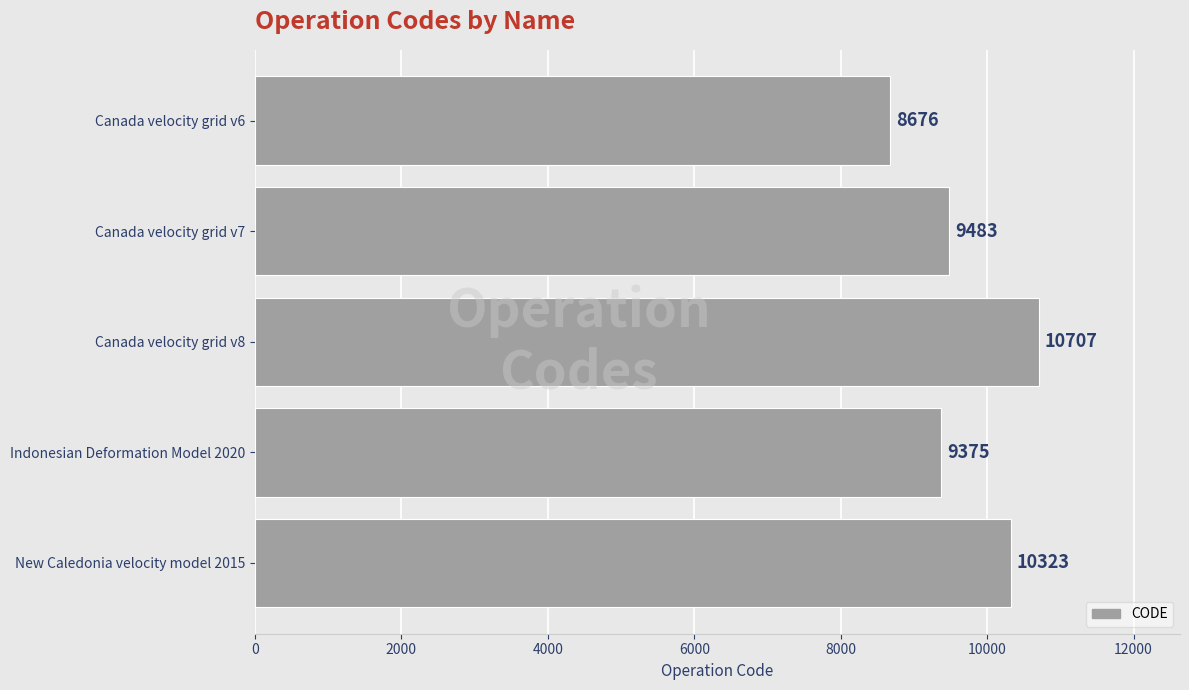

Reading bottom to top, list all the values displayed in this chart.

New Caledonia velocity model 2015=10323	Indonesian Deformation Model 2020=9375	Canada velocity grid v8=10707	Canada velocity grid v7=9483	Canada velocity grid v6=8676